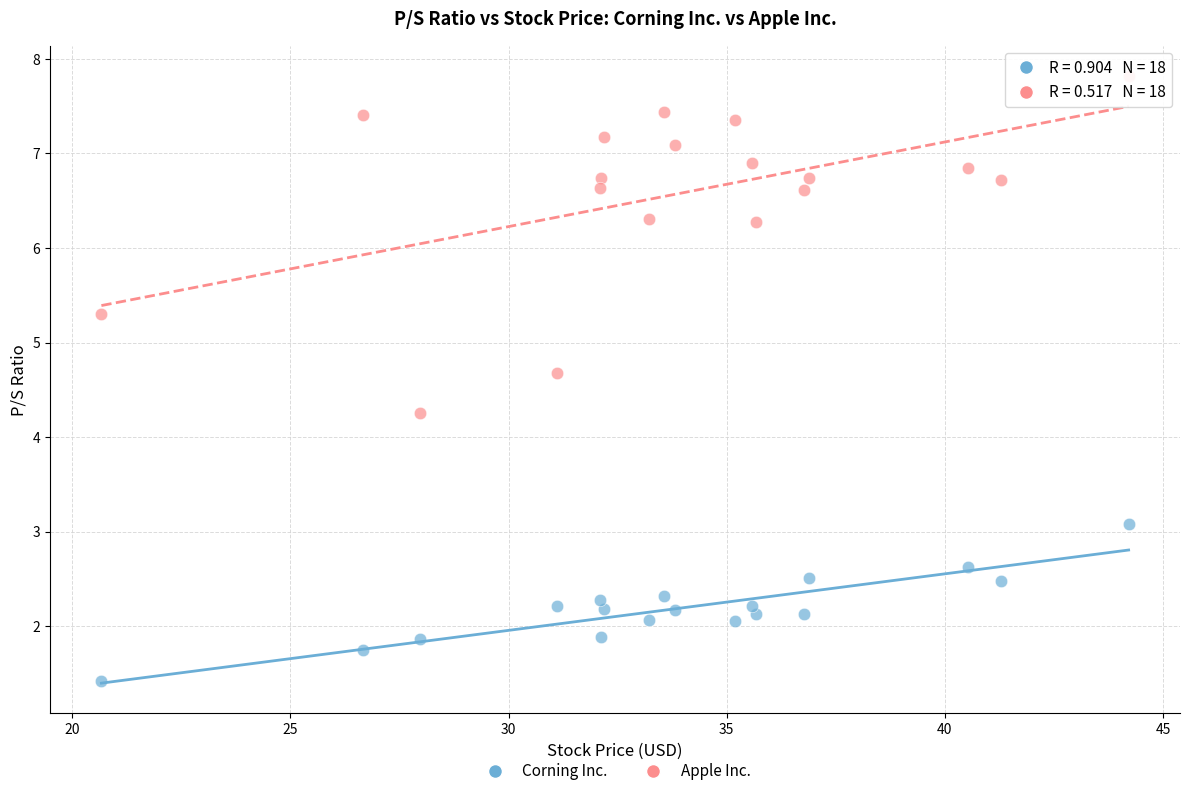

Across all data points, what is the range of Y values (max minus min)?

6.4